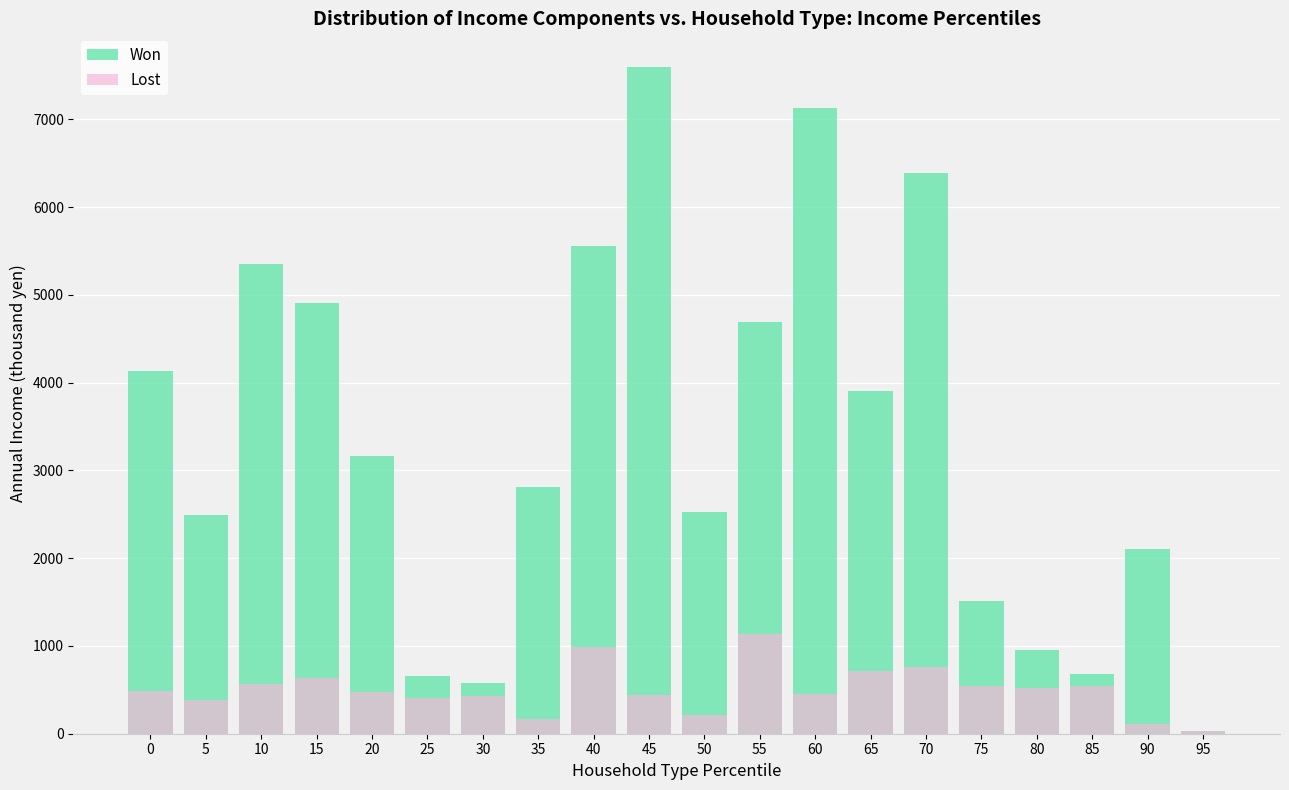

Is the value of Lost at 55 greater than the value of Won at 55?

No